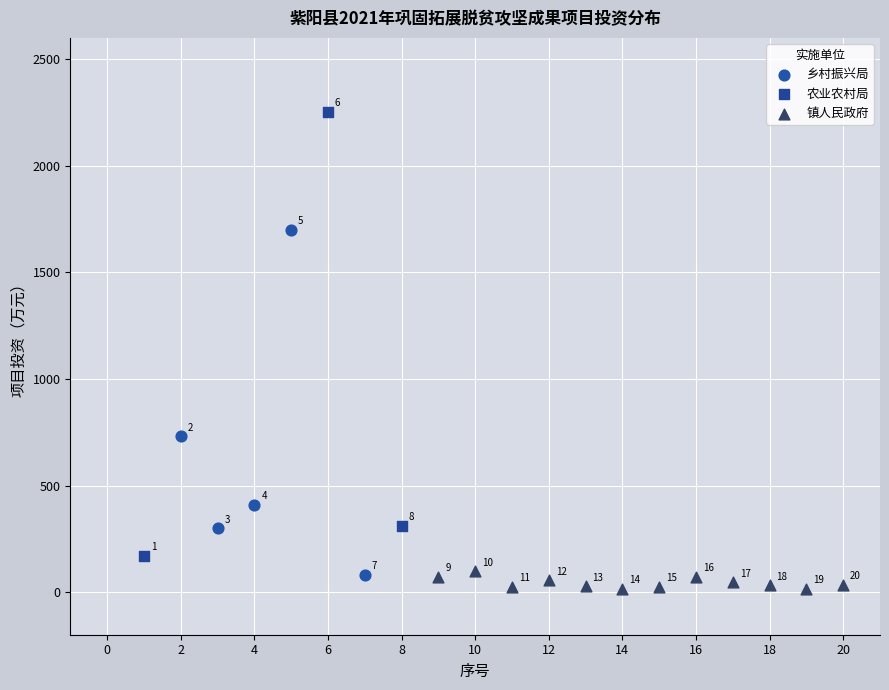

Which series contains the lowest Y value?

镇人民政府